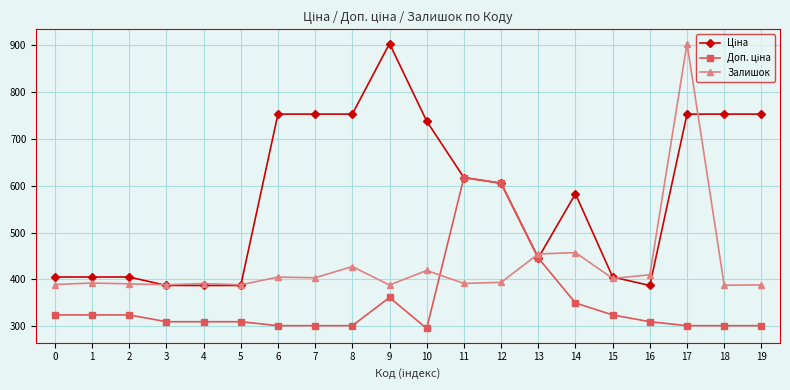

What is the difference between the second highest and second lowest values in the Залишок series?

69.3